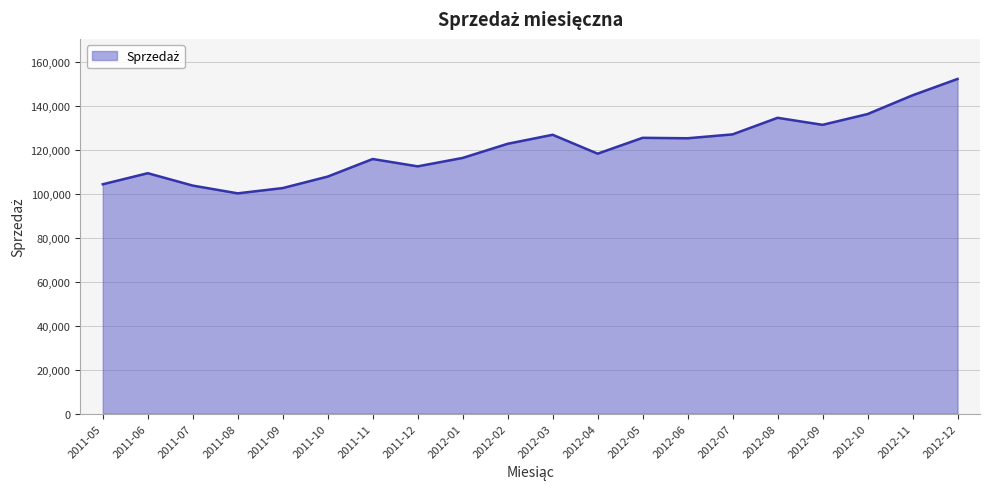

Which category has the lowest value across all series?

2011-08